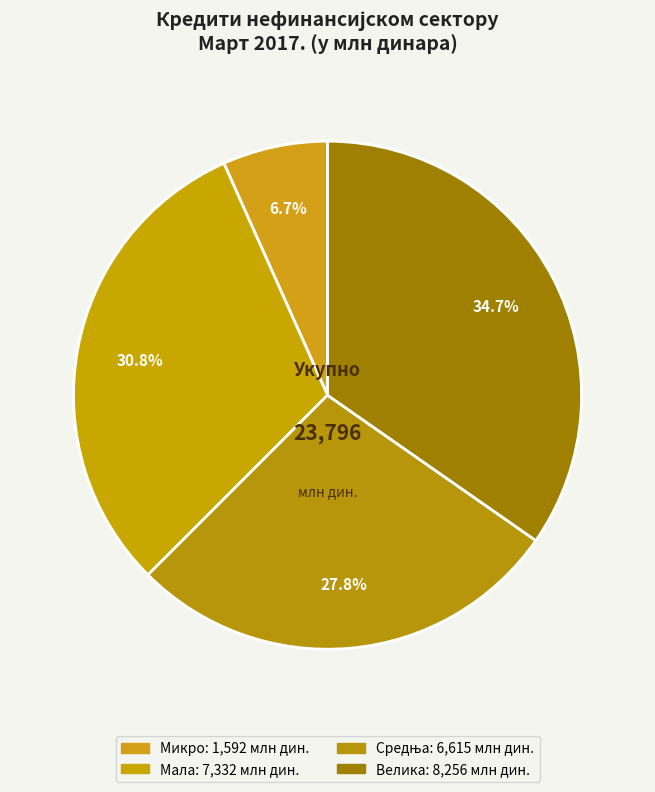

Which has a higher value, Микро or Средња?

Средња